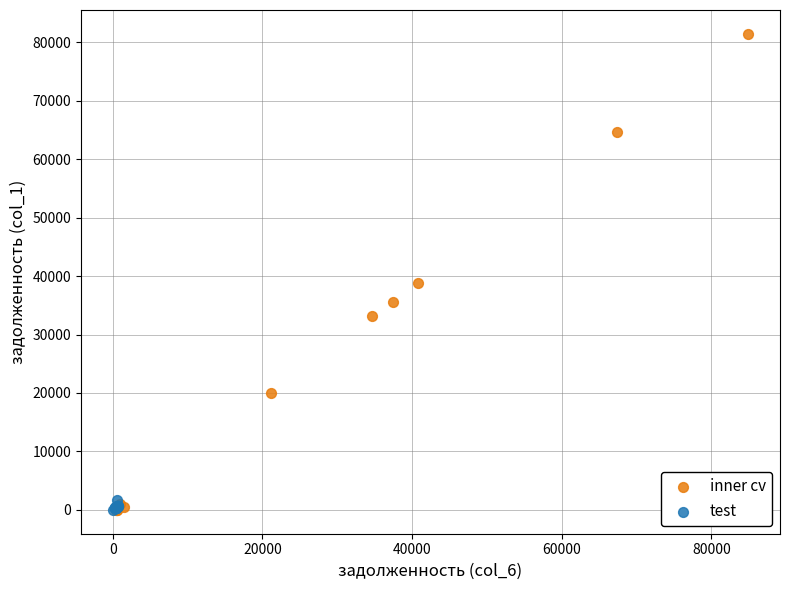

Which series reaches the maximum Y coordinate?

inner cv